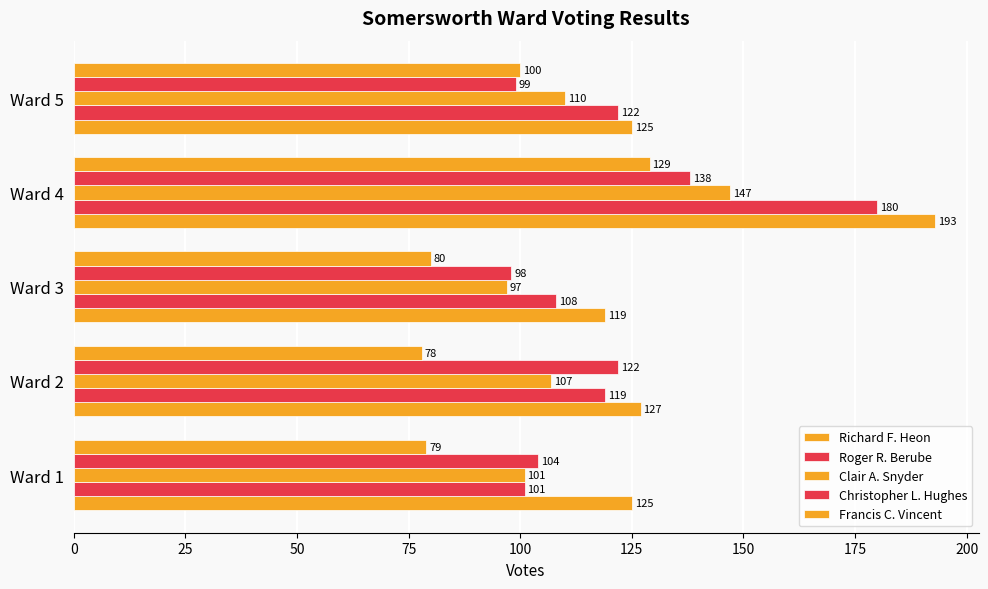

Count the number of data series in this chart.

5